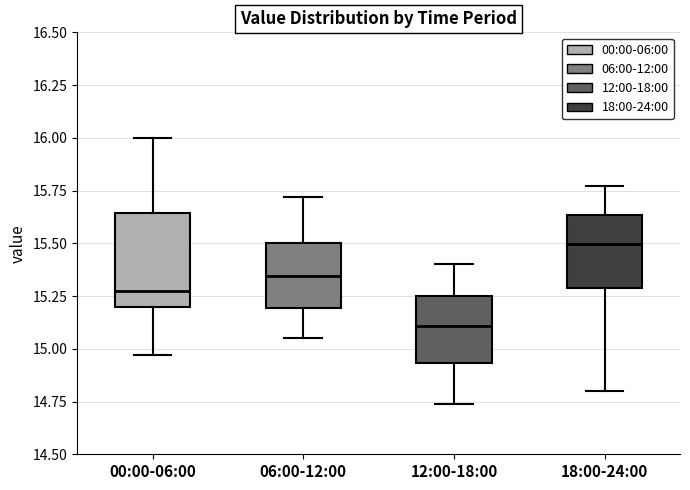

Which box is the tallest, from its lower edge to its upper edge?

00:00-06:00